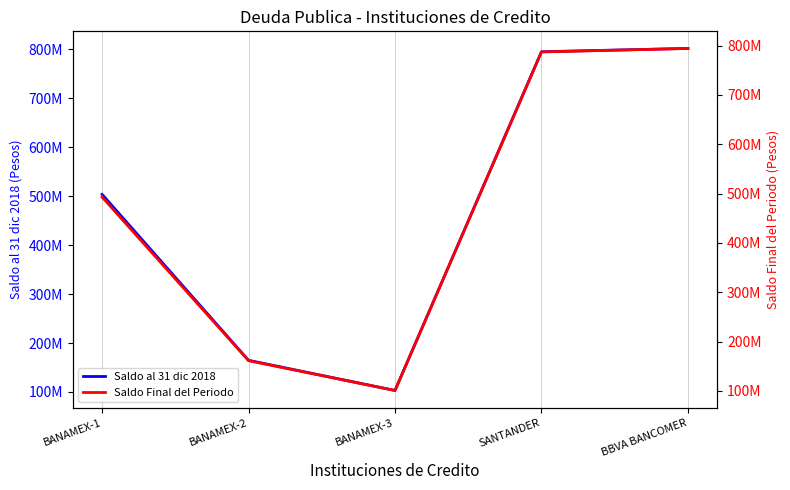

Read the Saldo al 31 dic 2018 value at BBVA BANCOMER.

802063874.3